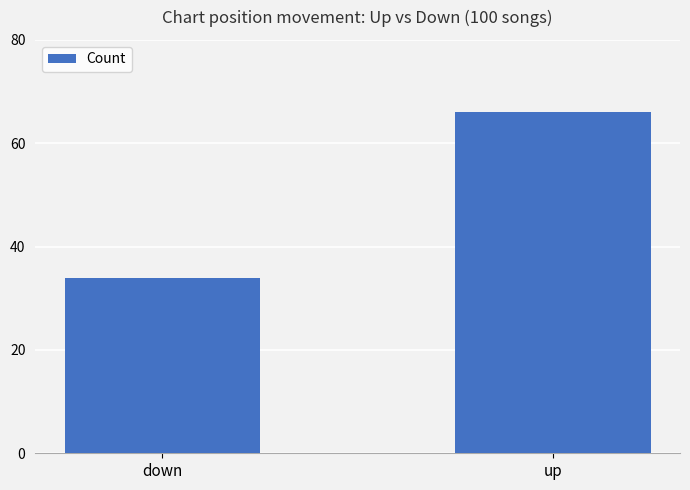

What is the value of the 2nd bar from the left?

66